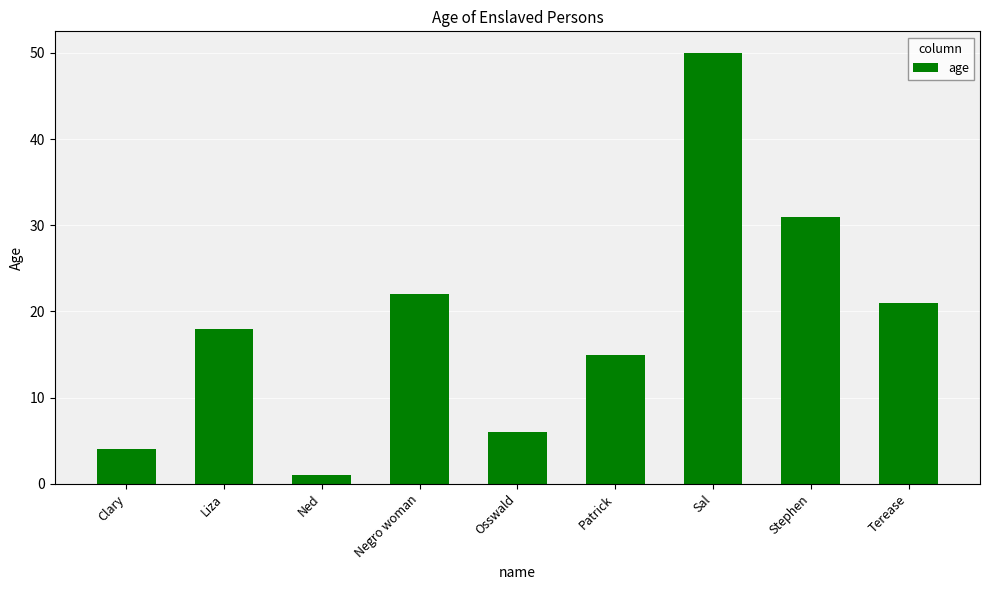

What is the sum of all values?

168